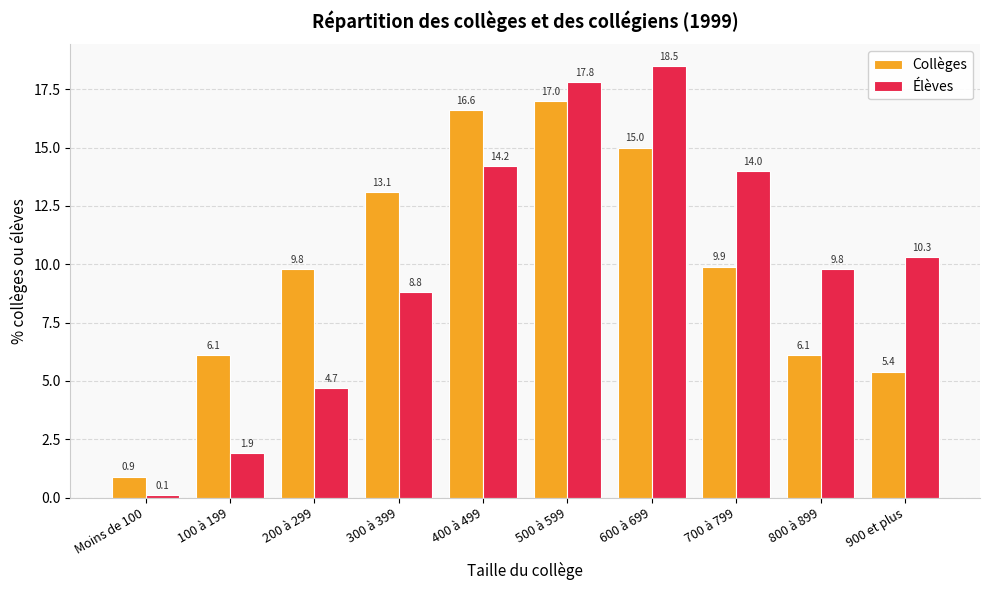

How many data points in Élèves are above 10?

5